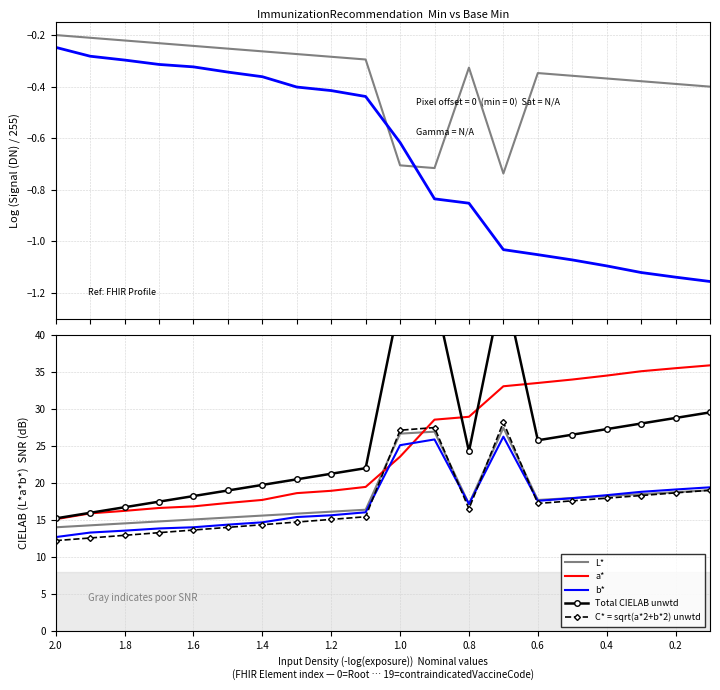

True or false: b* and L* cross at least once.

True